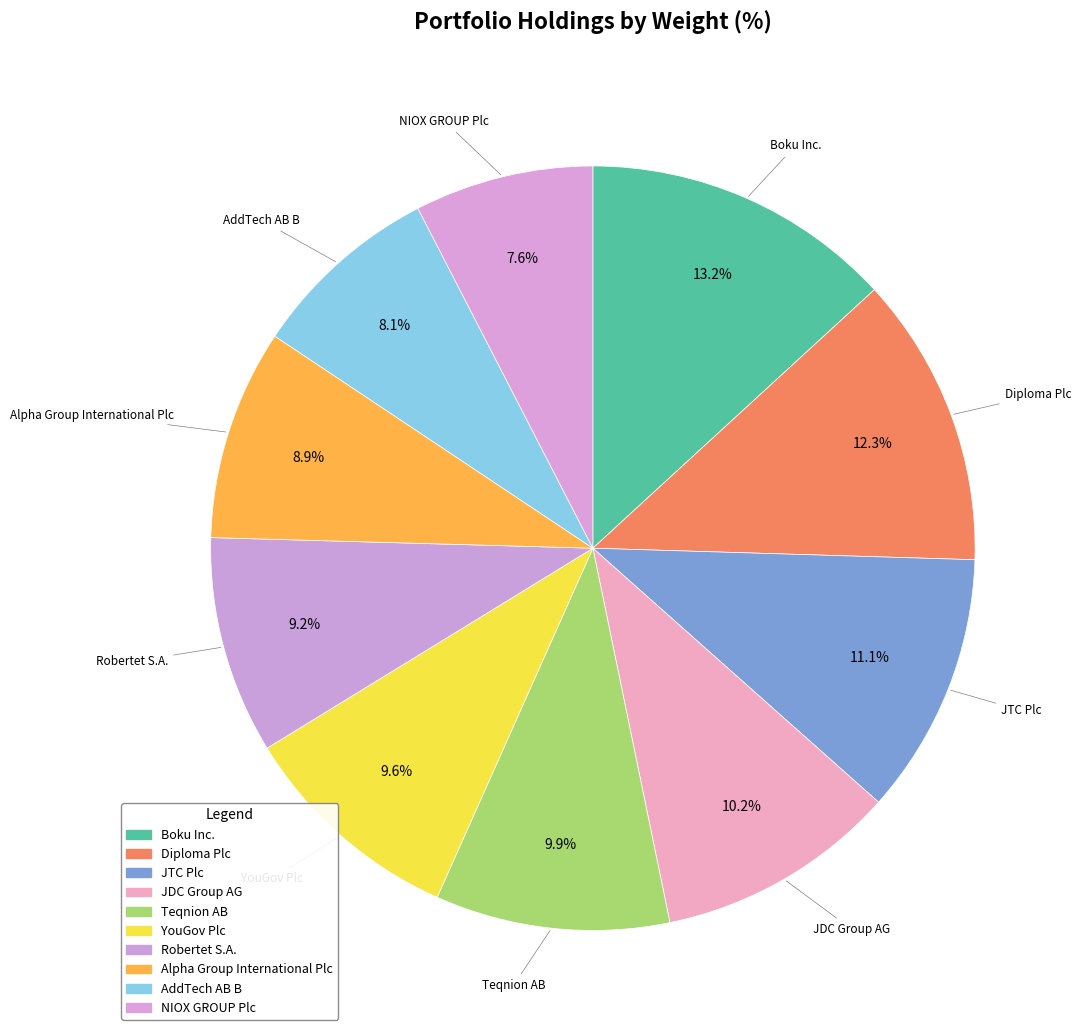

How many slices are in this pie chart?

10